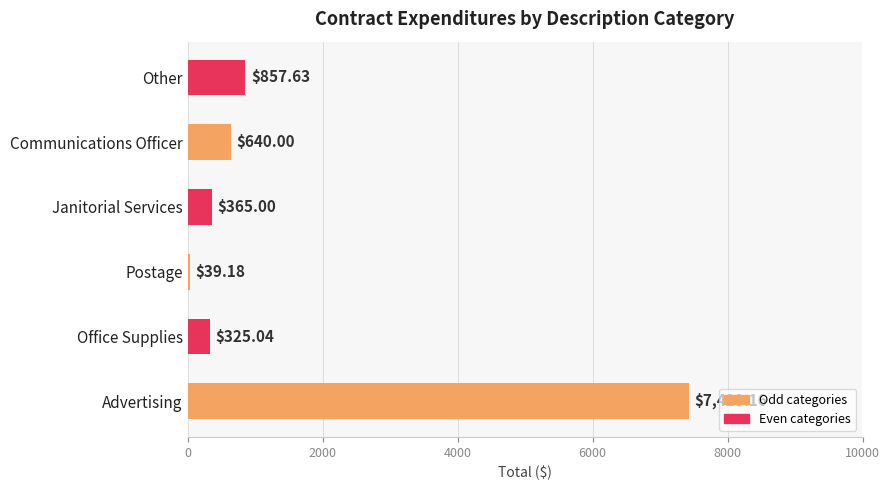

Where is the data nearest to the value 3734?

Other